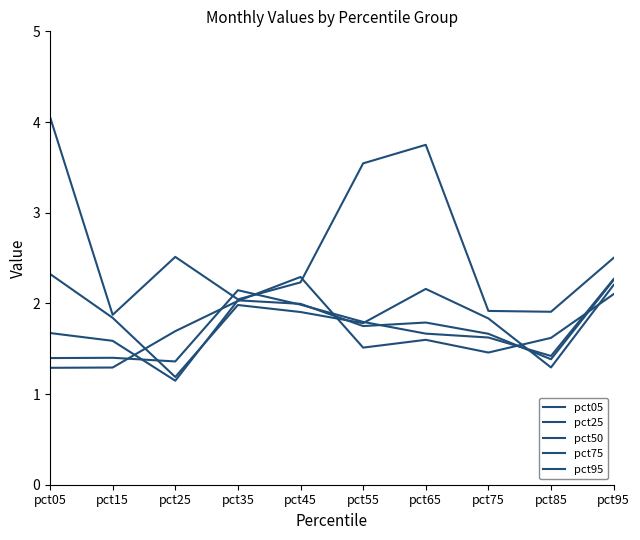

Does the chart display data point markers on the line(s)?

No